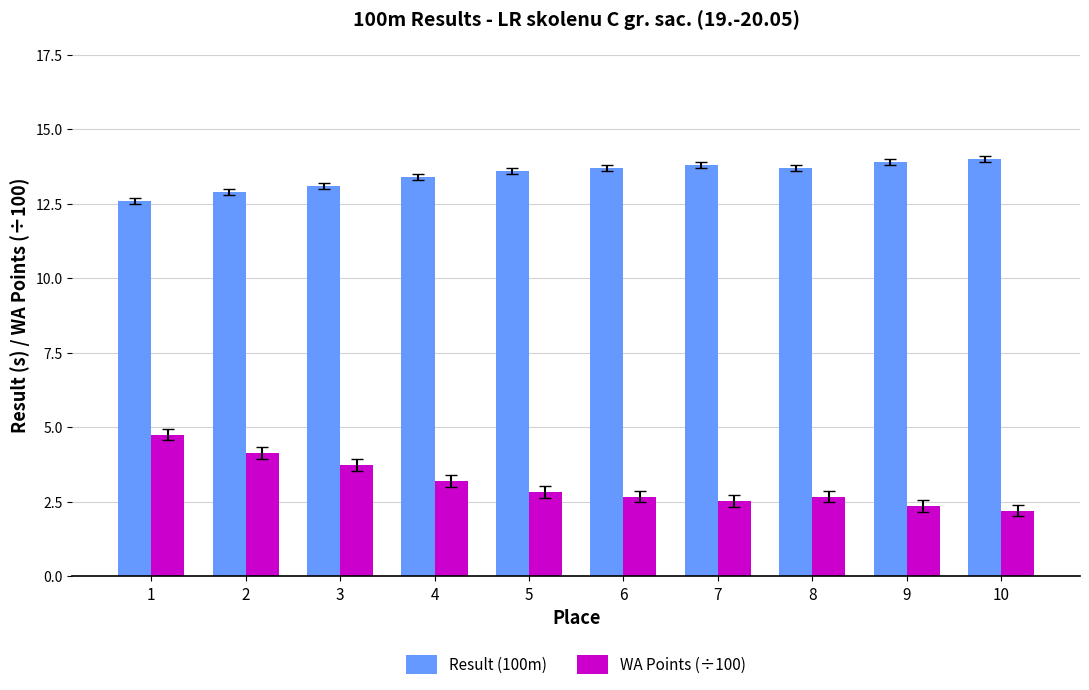

What are all the series names shown in the legend?

Result (100m), WA Points (÷100)